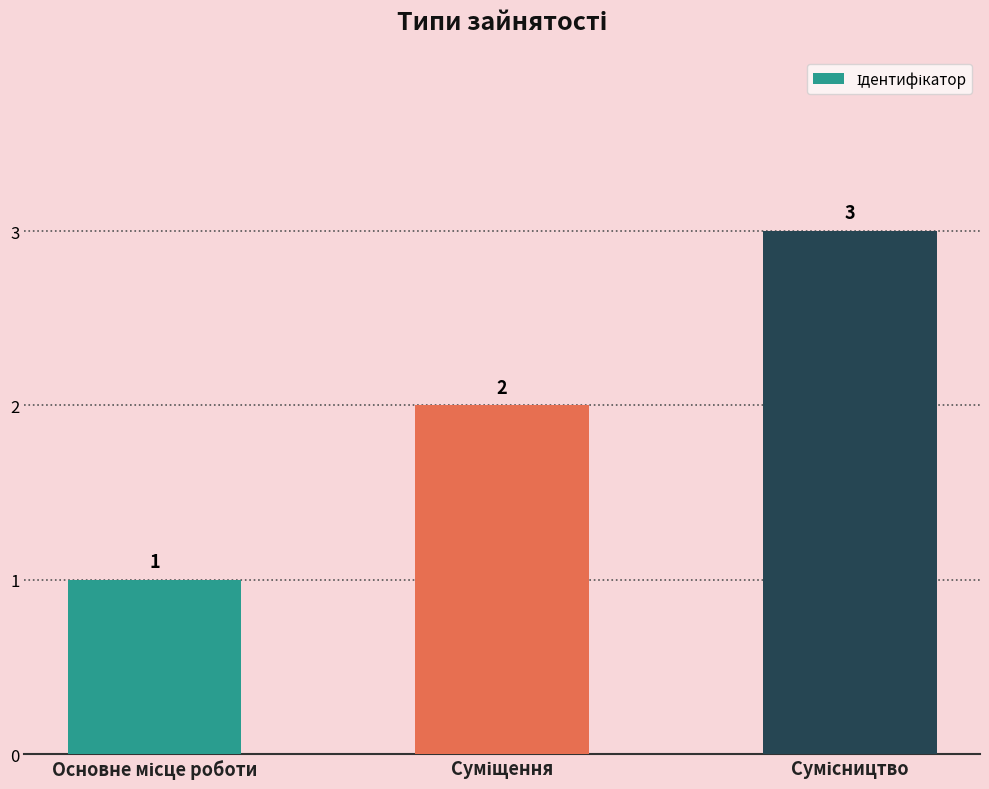

Count the number of categories in the chart.

3